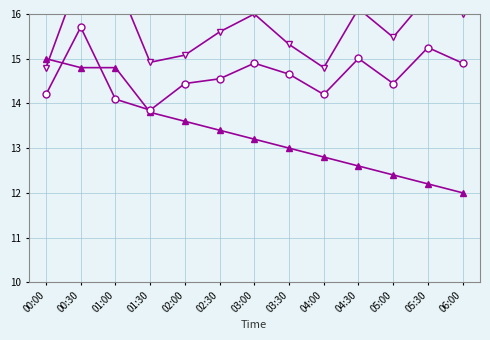

What is the difference between the maximum and minimum values in the Temp series?

3.0